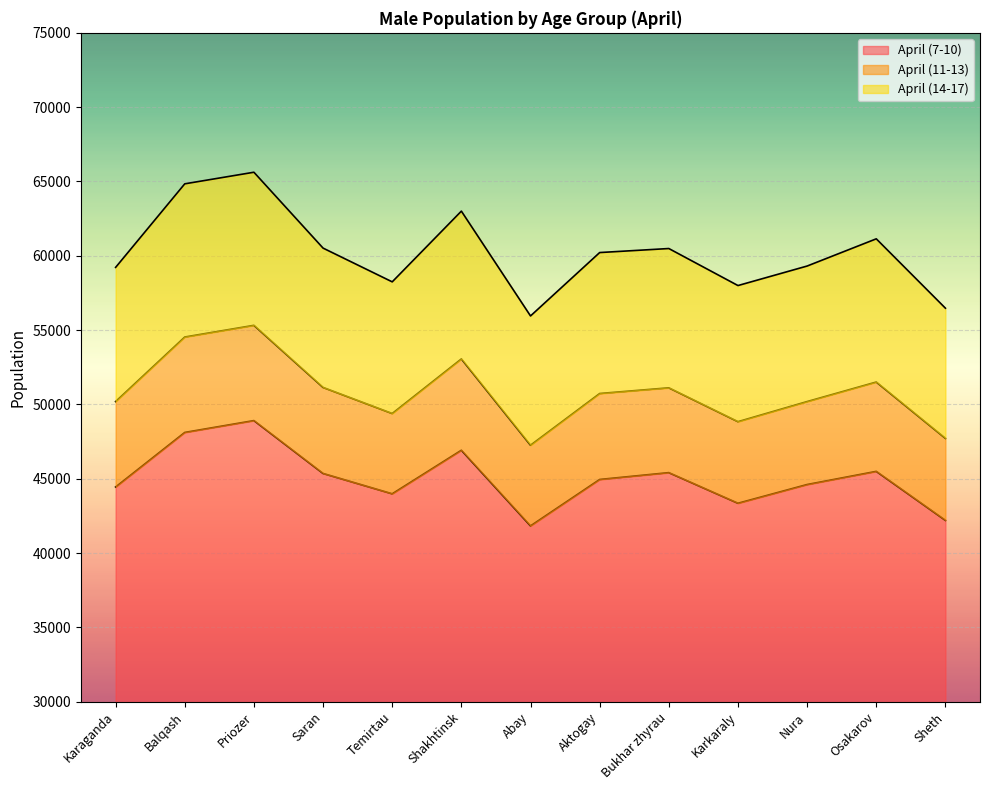

What is the difference between the maximum and second lowest values in the April (11-13) series?

7604